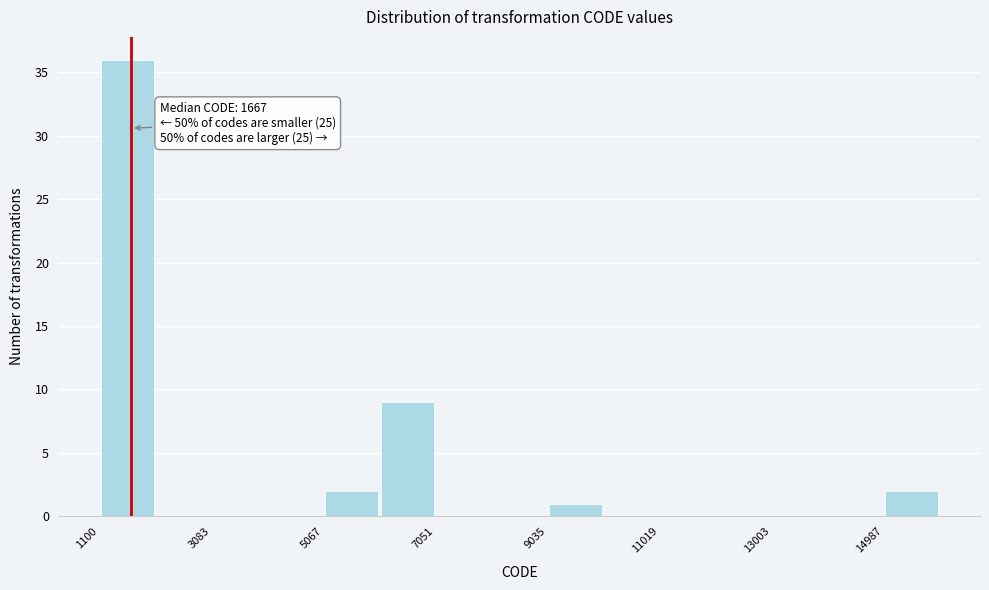

Which range on the x-axis has the tallest bar?

1200 to 2000